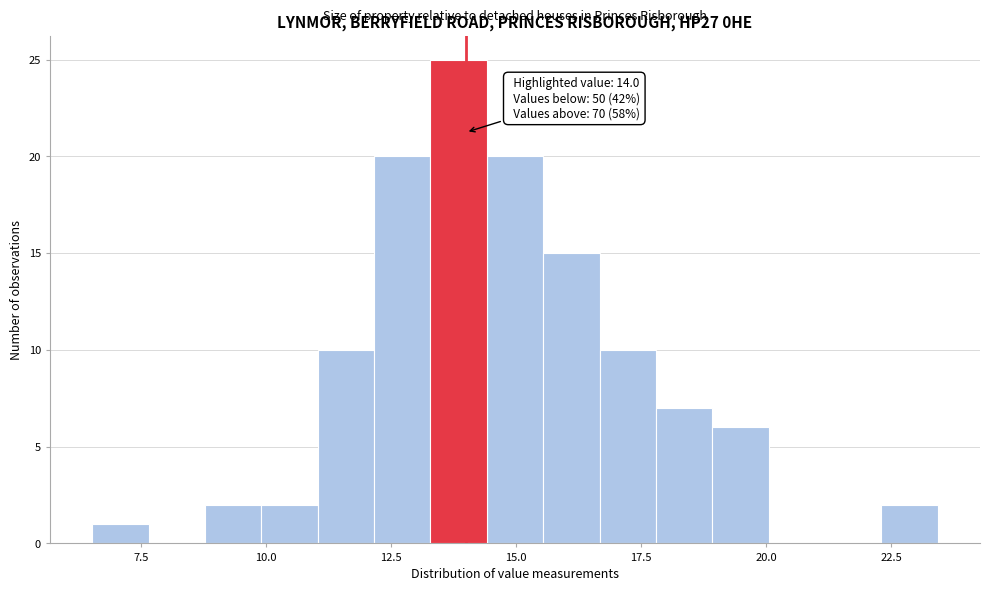

Around what value on the x-axis is the tallest bar? Give the approximate position of its centre, as read against the axis.

14.0